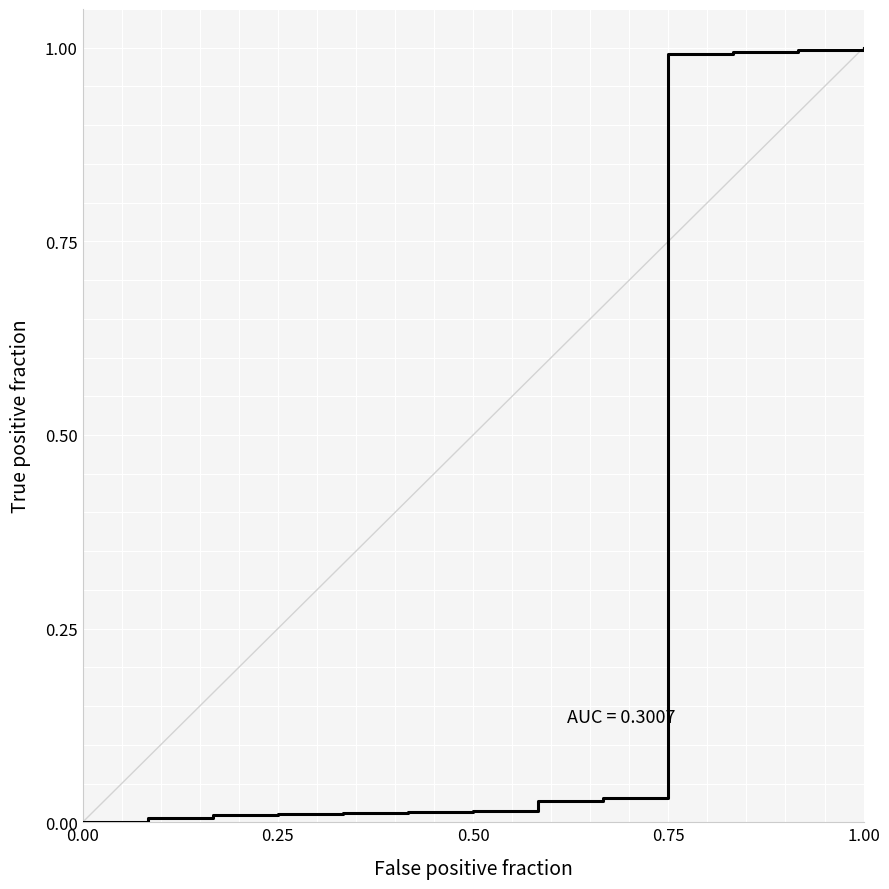

What is the maximum value shown in the chart?

1.0